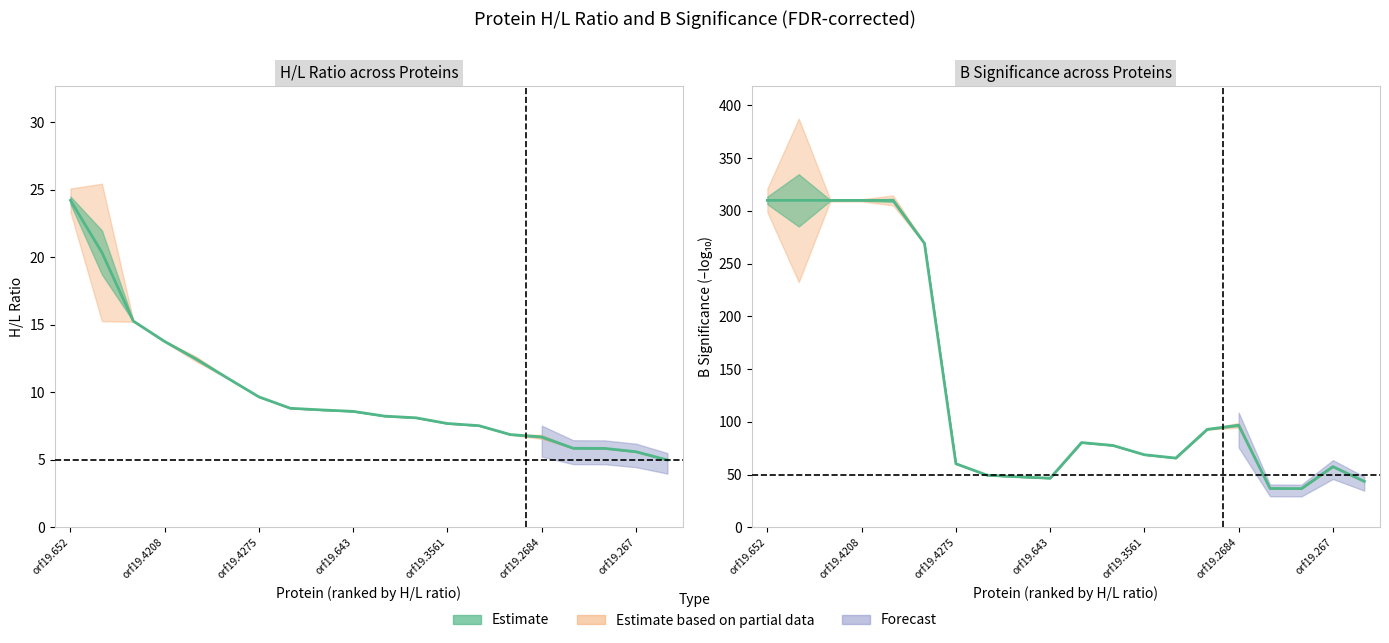

Is the value of B significance at 8 greater than the value of H/L ratio at 9?

Yes